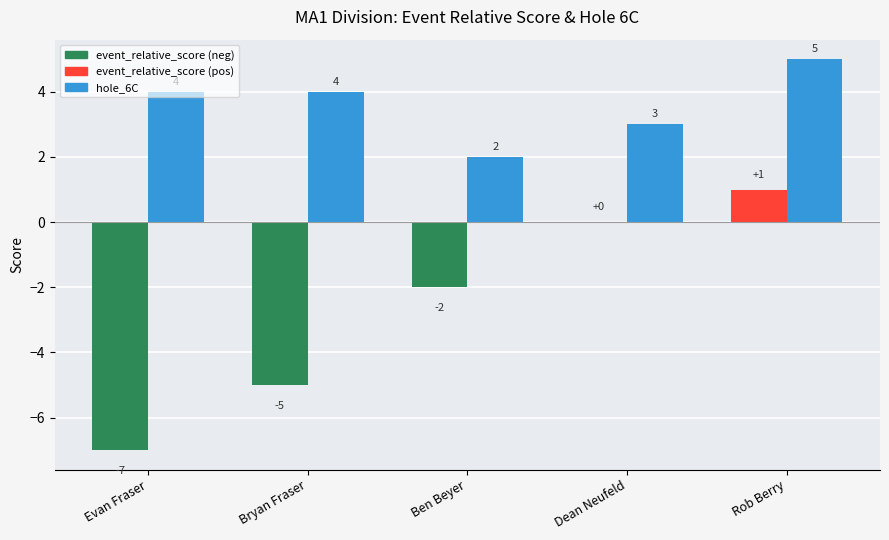

Reading right to left, transcribe all the data shown in this chart.

Rob Berry=5	Dean Neufeld=3	Ben Beyer=2	Bryan Fraser=4	Evan Fraser=4